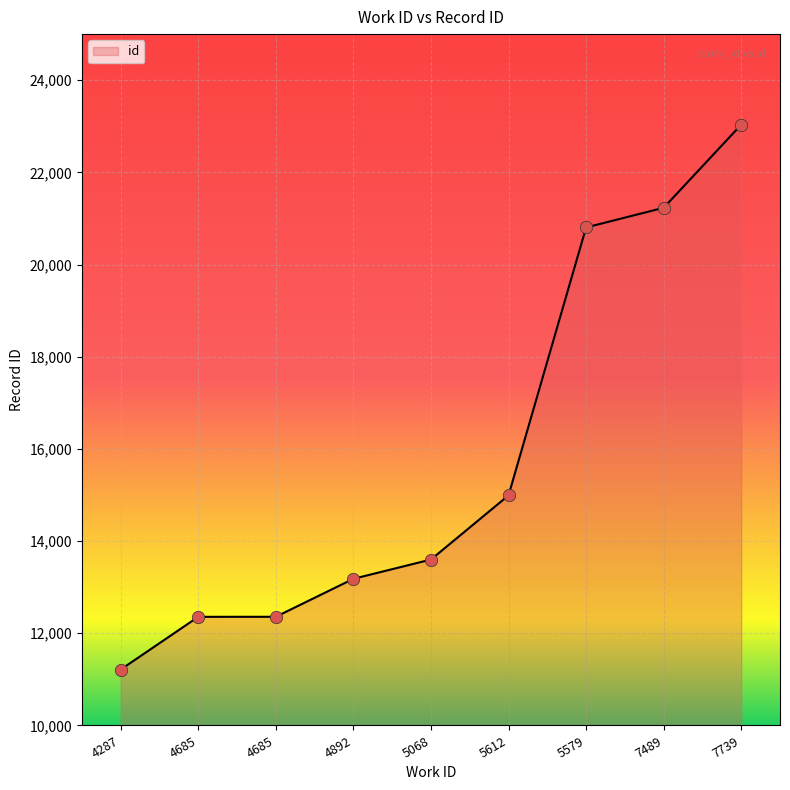

Between 7739 and 5579, which is larger?

7739